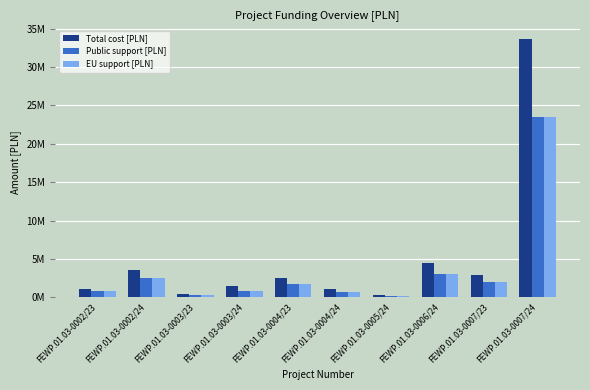

Which series has the largest range (max minus min)?

Total cost [PLN]